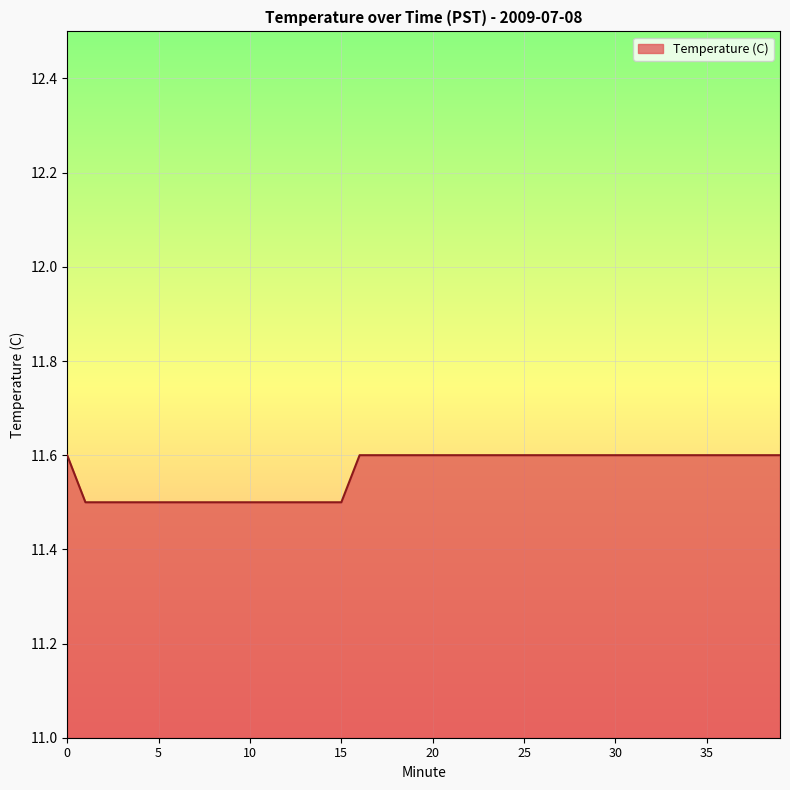

Count the values in the range 11 to 12.

40